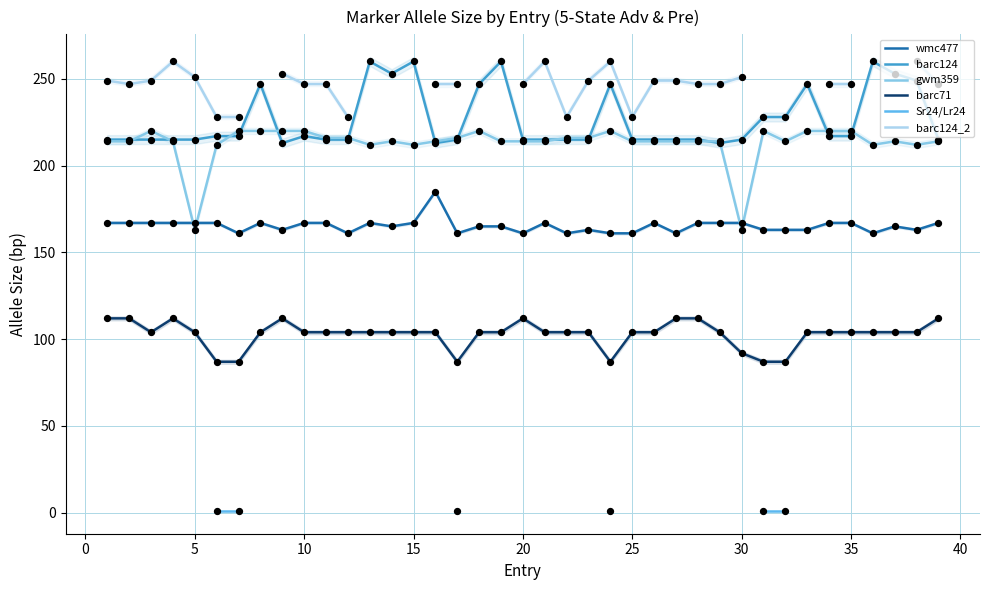

The value of gwm359 at 30 is 163. True or false?

True